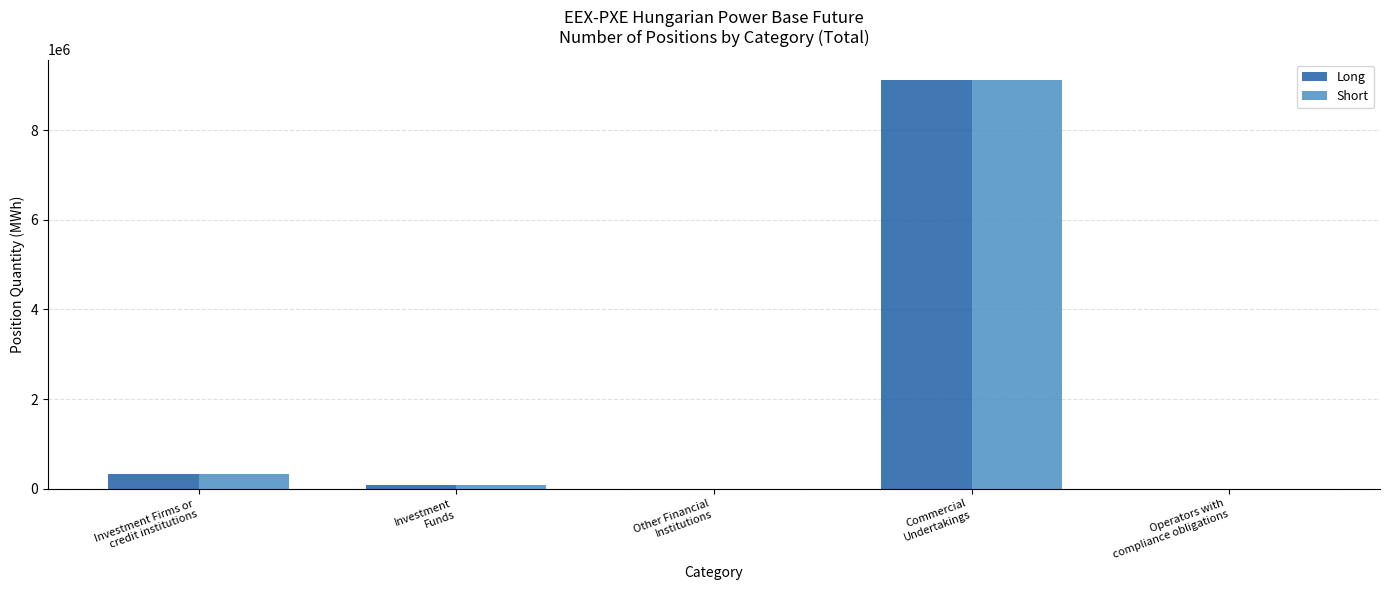

Between Investment Firms or
credit institutions and Other Financial
Institutions, which series saw the biggest shift?

Short